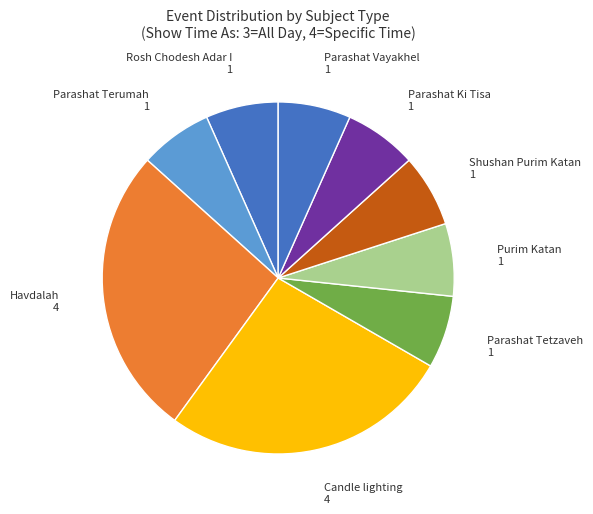

Does any single category account for the majority?

No